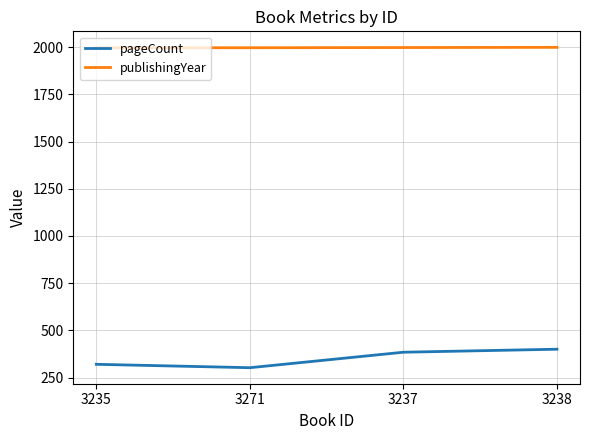

True or false: pageCount and publishingYear cross at least once.

False